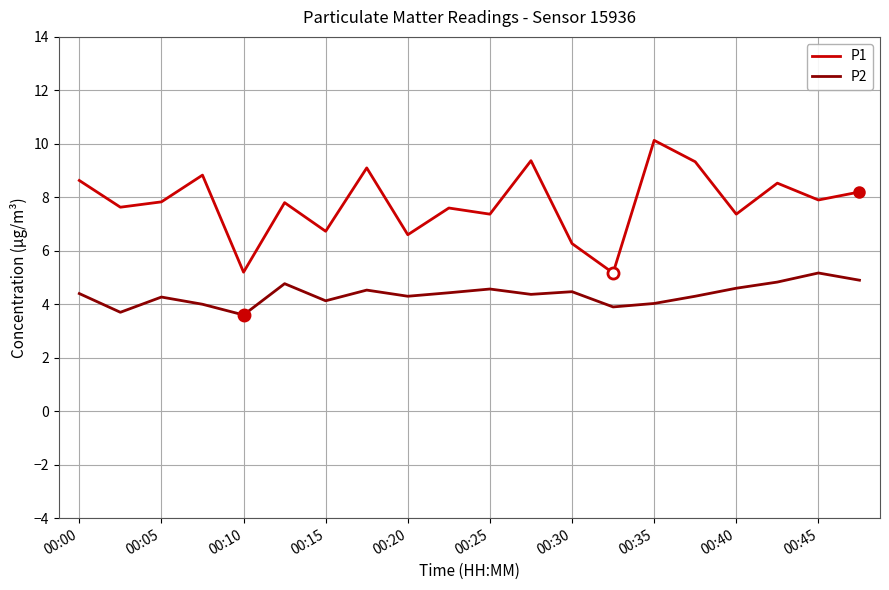

What are all the series names shown in the legend?

P1, P2